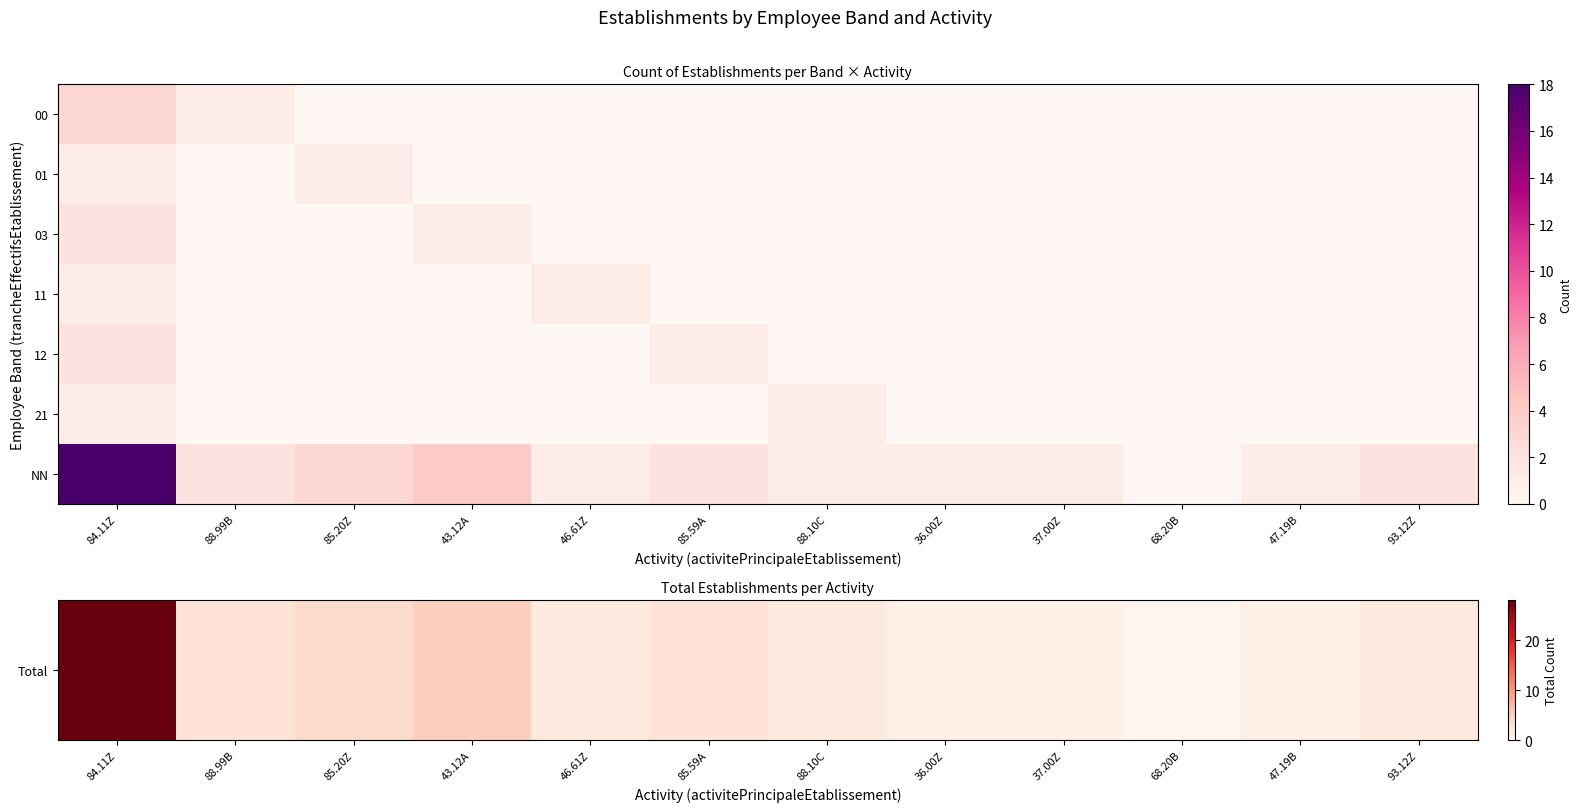

How many data points does each series have?

12